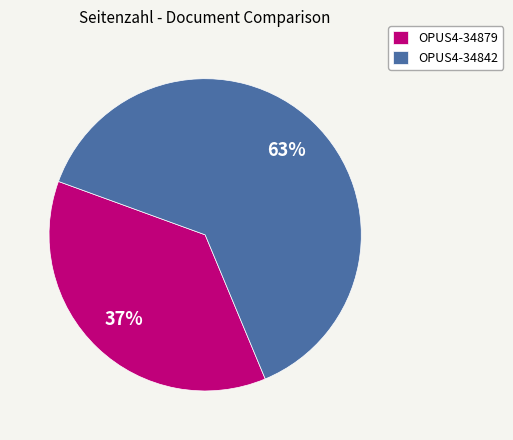

Combined, do OPUS4-34842 and OPUS4-34879 account for over 50%?

Yes